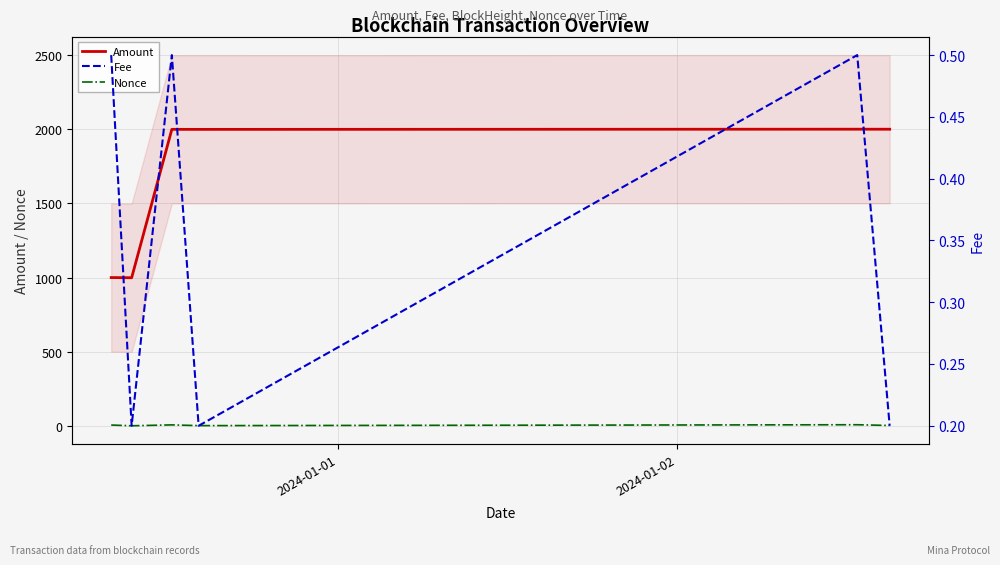

True or false: Amount and Nonce cross at least once.

False